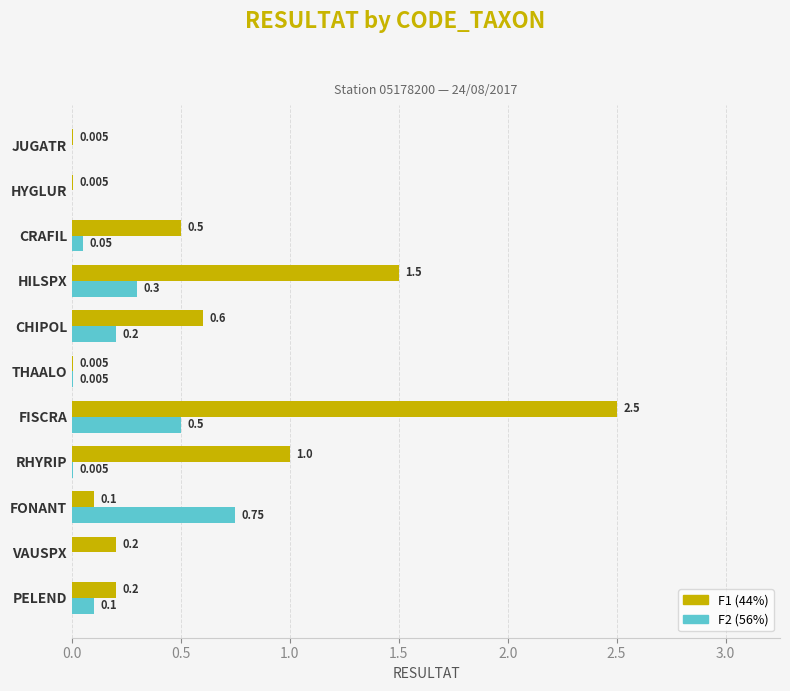

Which label corresponds to the largest value in the chart?

FISCRA